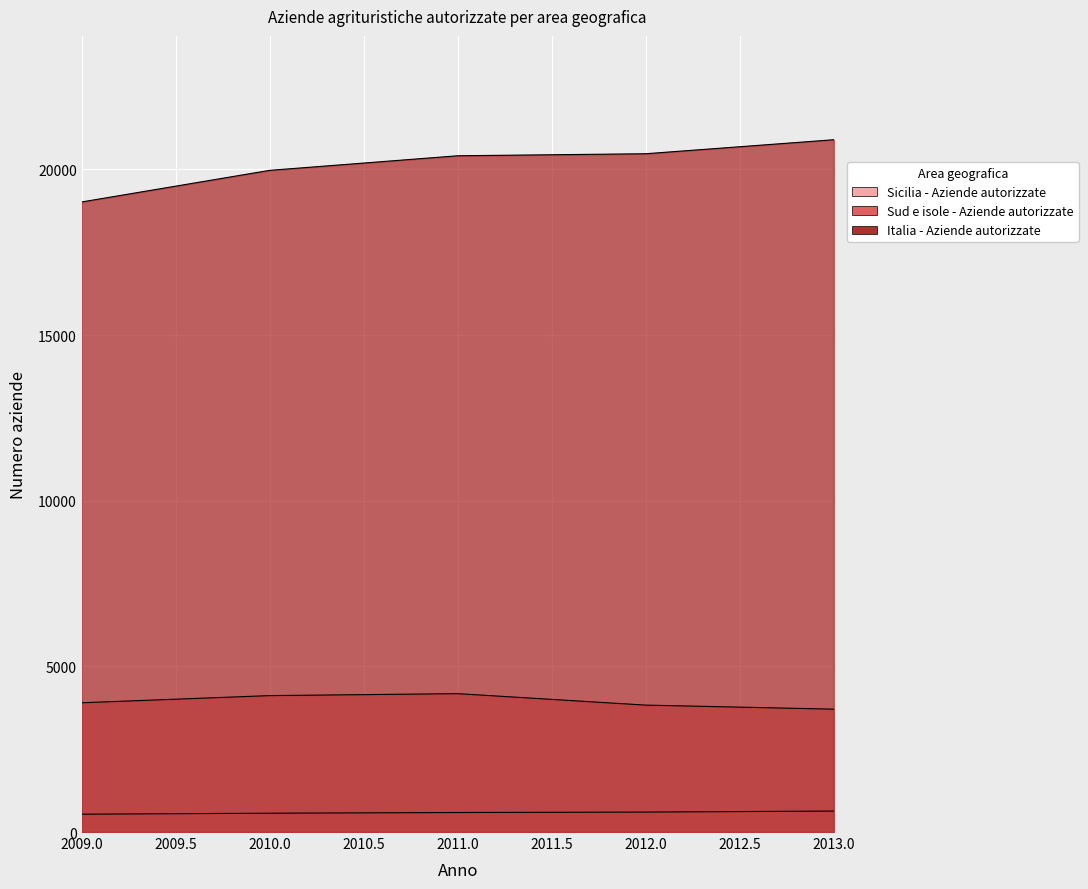

What value does the Italia - Aziende autorizzate series have at 2012, to the nearest 50?

20450